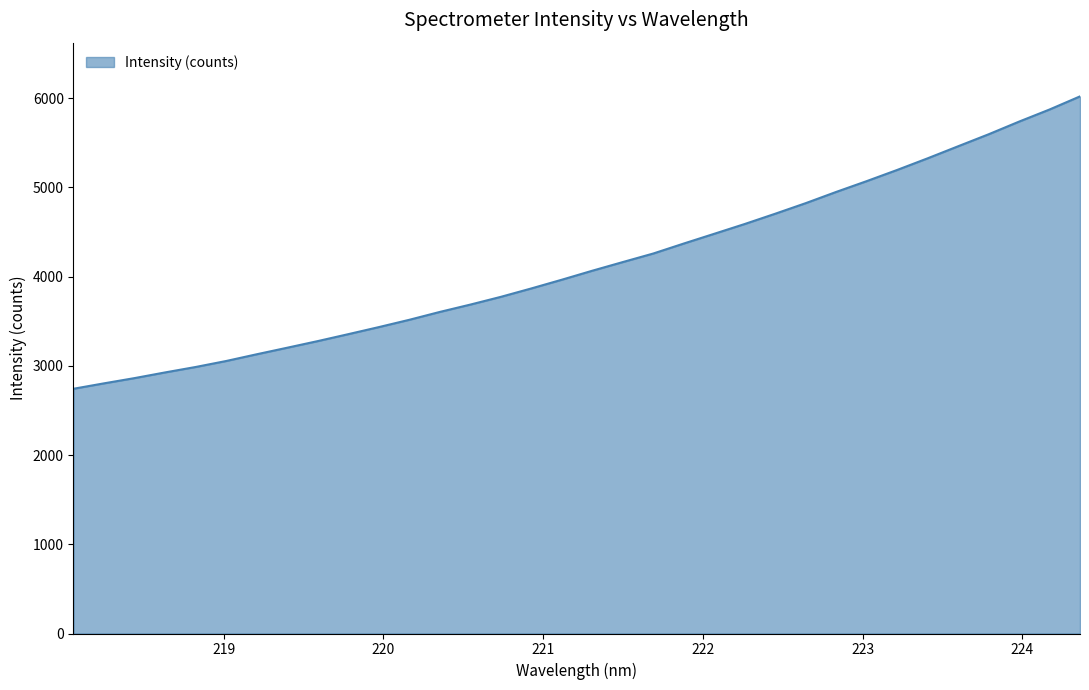

What is the minimum value shown in the chart?

2742.9